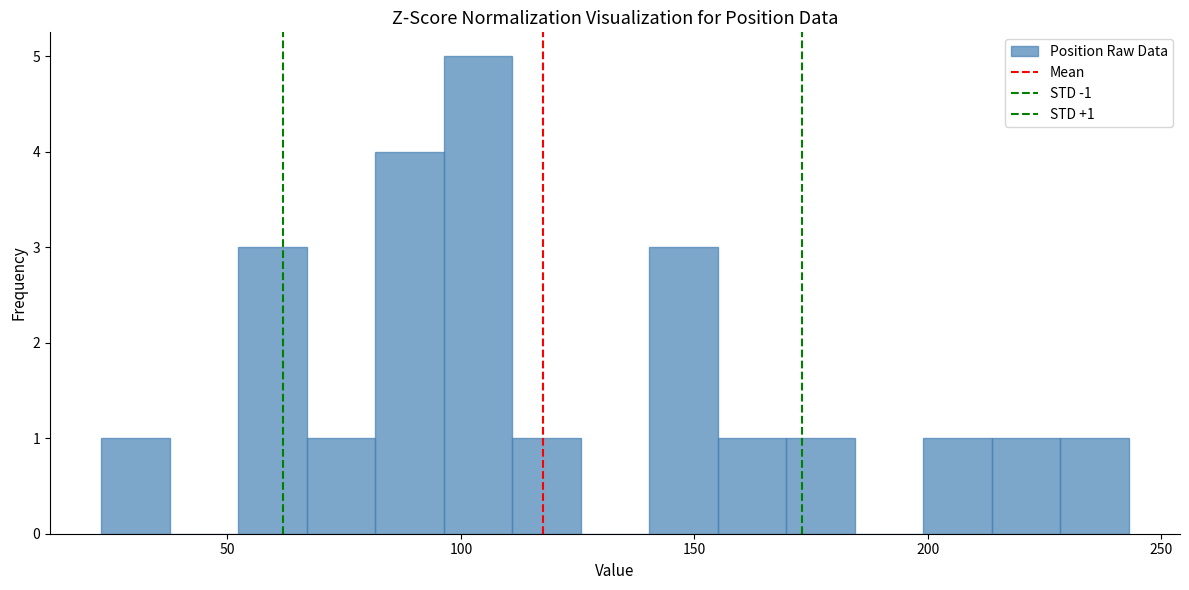

Read against the x-axis, roughly where is the centre of the tallest bar?

105